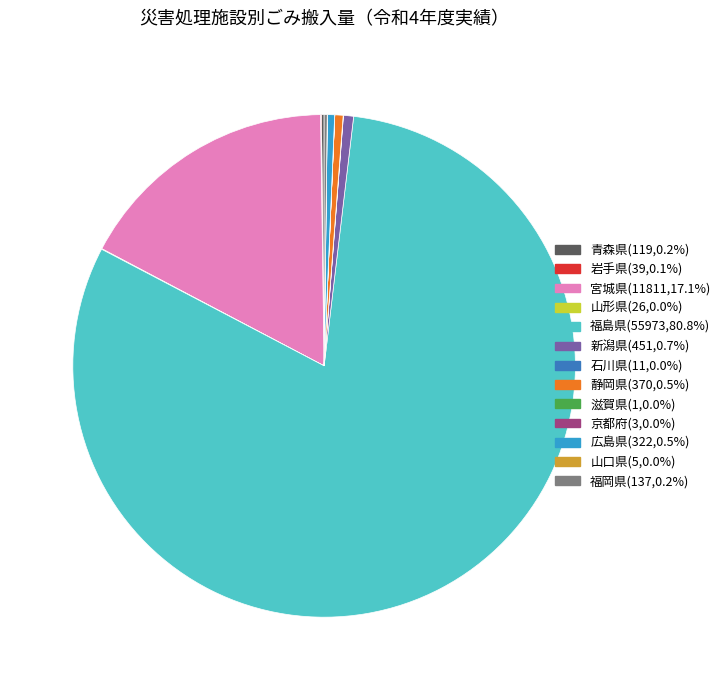

Is there any slice that represents more than half of the pie?

Yes